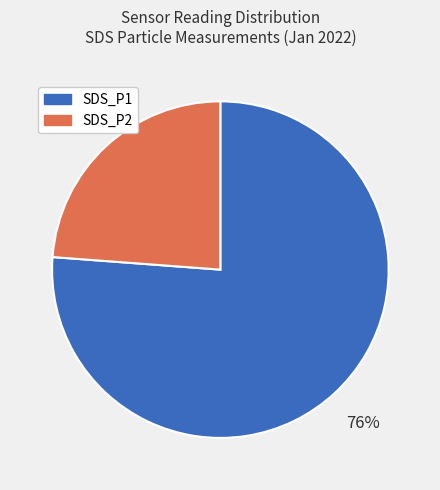

Rank the categories by value from highest to lowest.

SDS_P1, SDS_P2